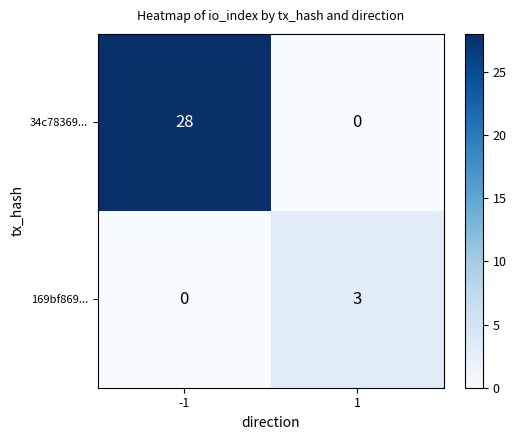

Reading left to right, extract all data points from this chart.

34c78369...: 28	0
169bf869...: 0	3